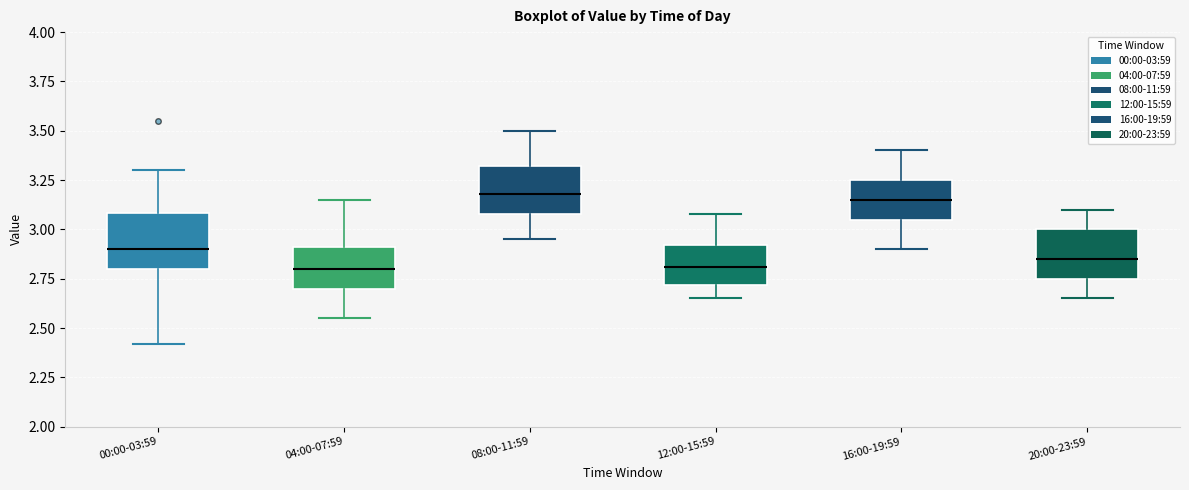

Reading left to right, read every box against the y-axis: the position of its median line, the range the box covers, and the ends of its whiskers. The values are not printed on the chart, so give them approximately, as read against the axis.

00:00-03:59: median 2.90, box 2.80 to 3.10, whiskers 2.40 to 3.30
04:00-07:59: median 2.80, box 2.70 to 2.90, whiskers 2.55 to 3.15
08:00-11:59: median 3.20, box 3.10 to 3.30, whiskers 2.95 to 3.50
12:00-15:59: median 2.80, box 2.70 to 2.90, whiskers 2.65 to 3.10
16:00-19:59: median 3.15, box 3.05 to 3.25, whiskers 2.90 to 3.40
20:00-23:59: median 2.85, box 2.75 to 3.00, whiskers 2.65 to 3.10